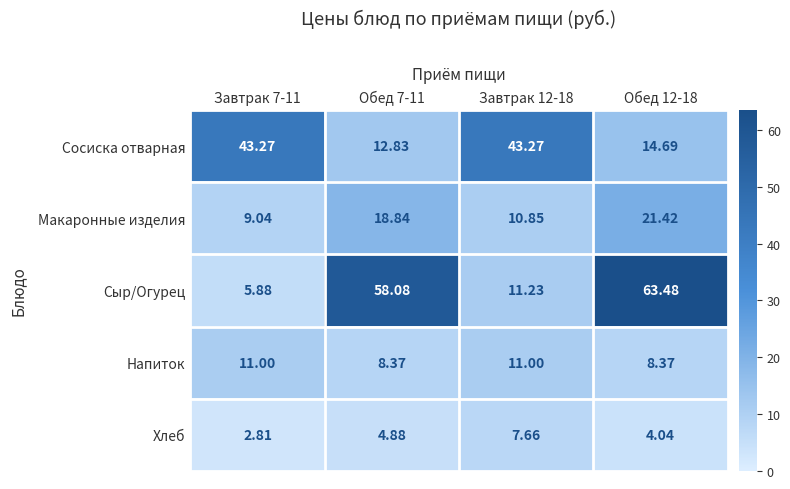

Which series has the widest spread of values?

Сыр/Огурец